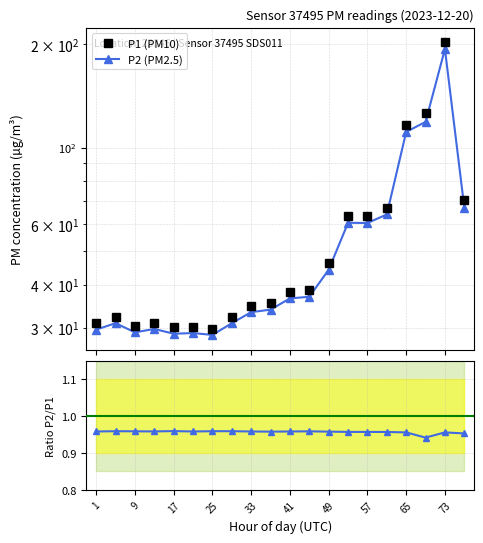

True or false: P2/P1 ratio has a value of 1.0 at 17.

True